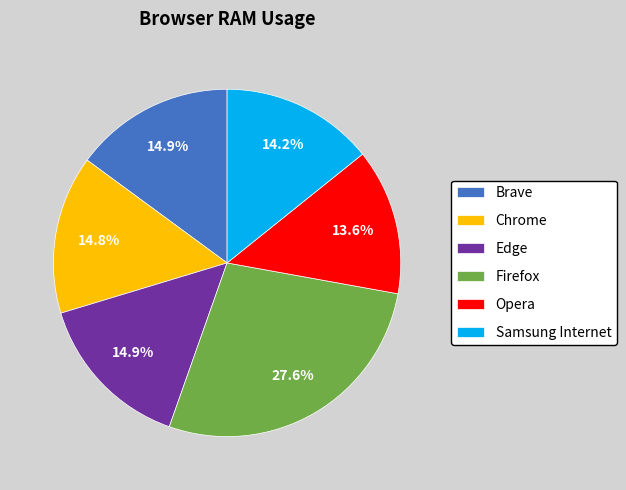

What portion of the pie excludes Opera?

86.4%